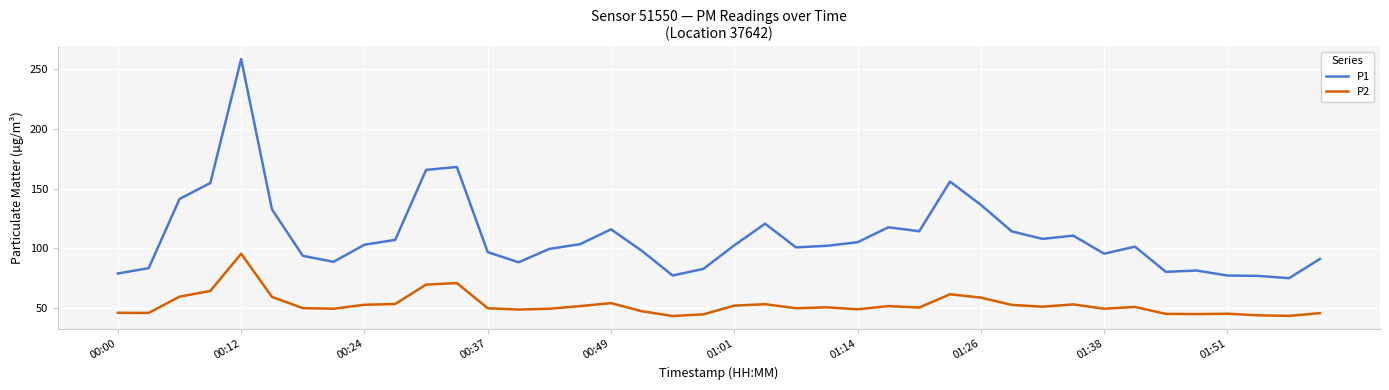

Which series has the largest total across all categories?

P1